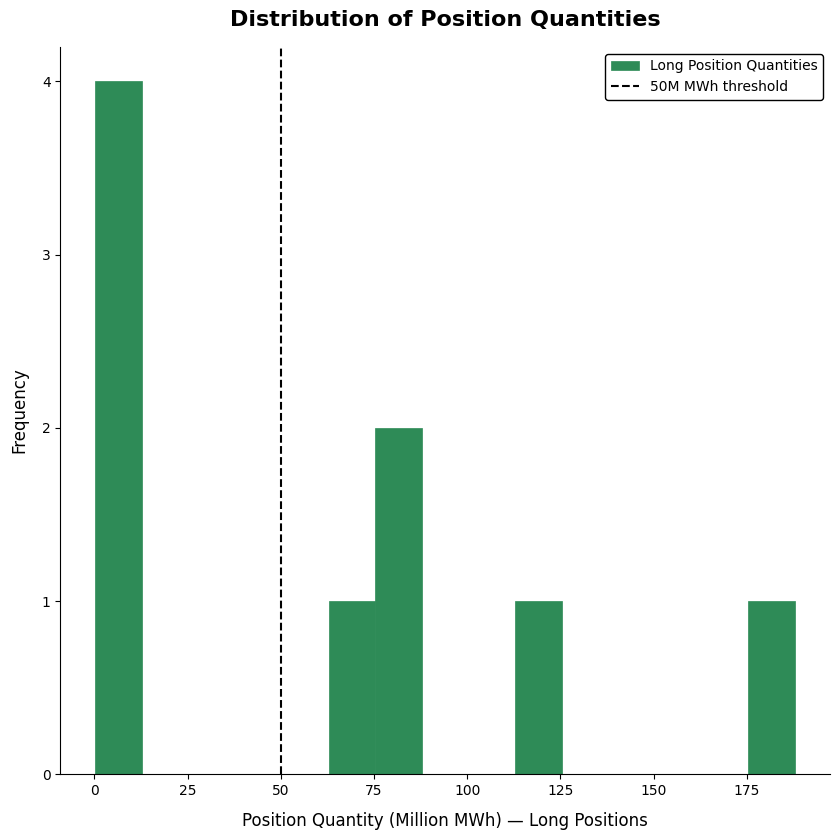

Around what value on the x-axis is the tallest bar? Give the approximate position of its centre, as read against the axis.

5